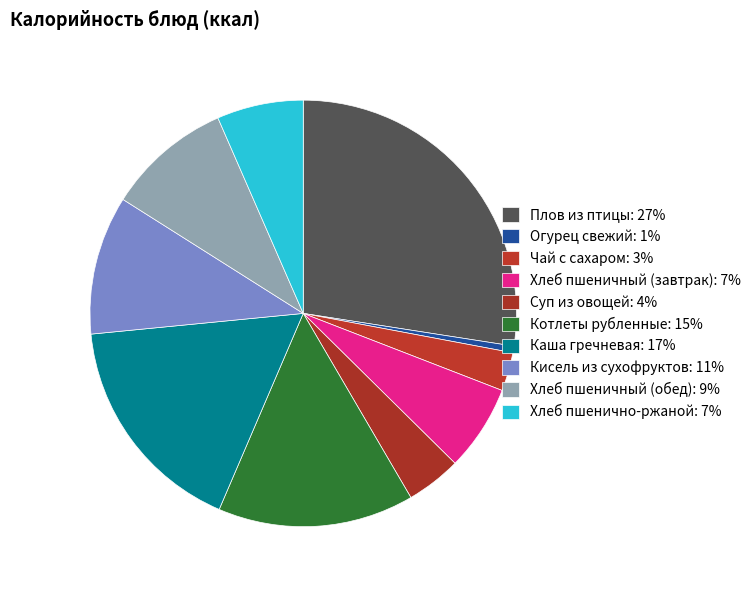

What is the smallest slice in the pie chart?

Огурец свежий